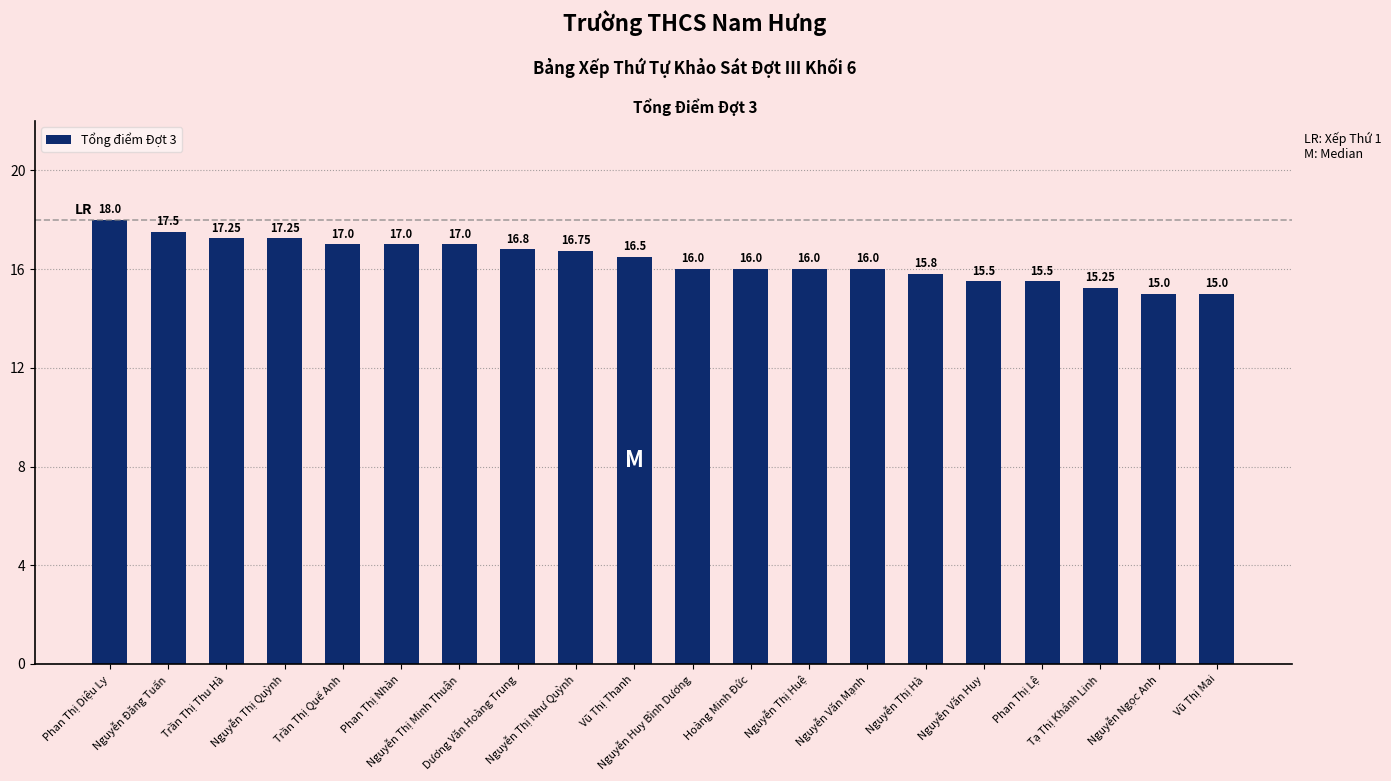

How many categories are shown in the chart?

20